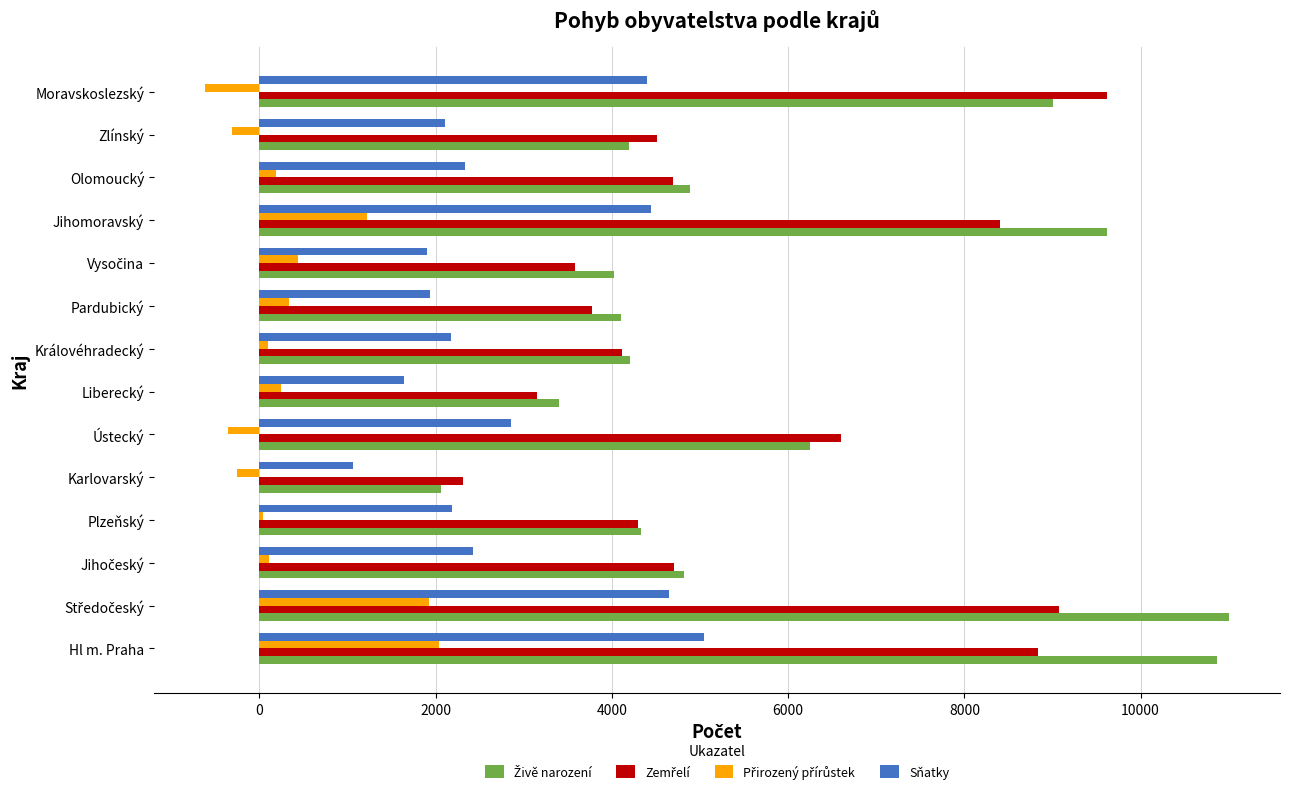

Is it true that Sňatky equals 2231 at Liberecký?

False